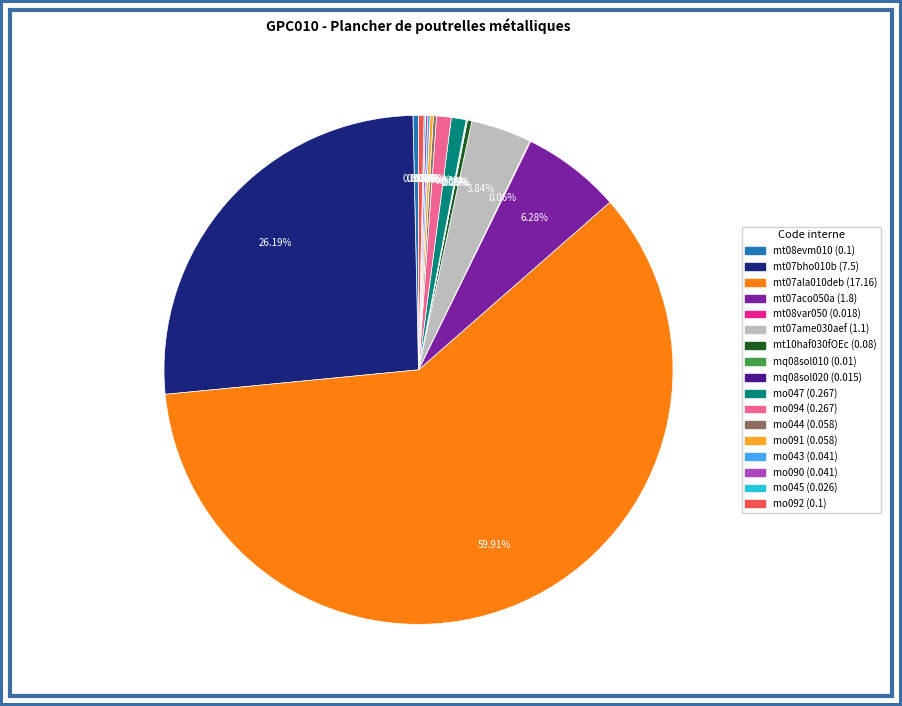

Combined, do mt10haf030fOEc and mo094 account for over 50%?

No